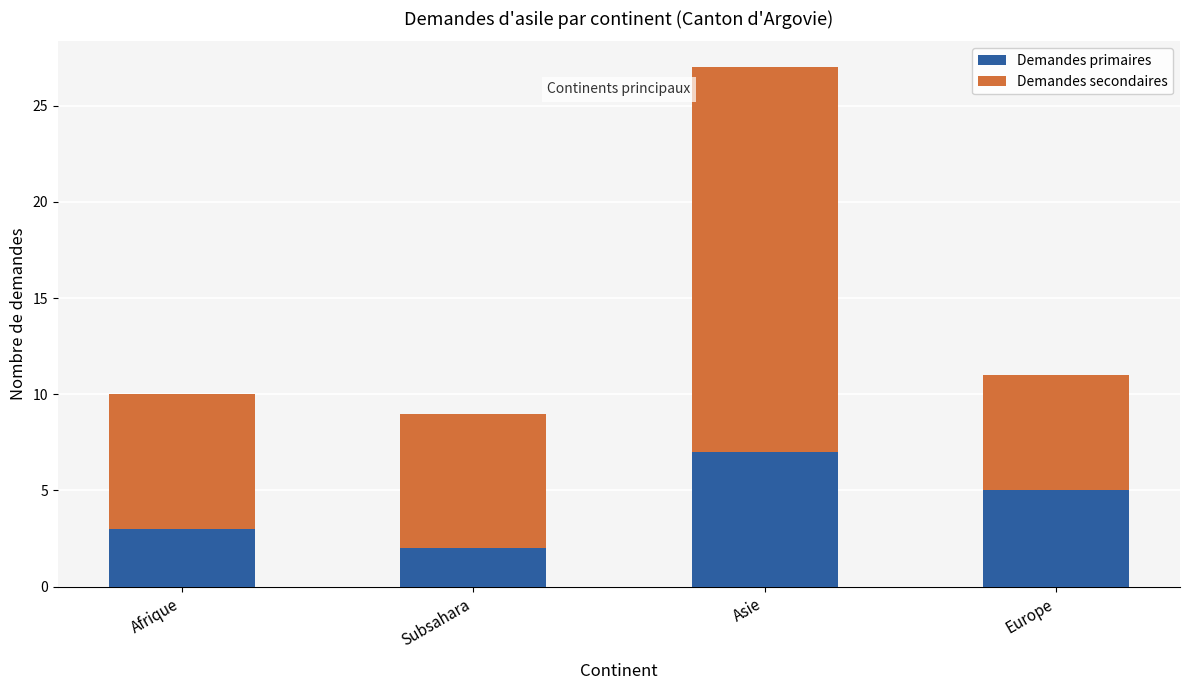

Reading left to right, list the values for the Demandes primaires series.

Afrique=3	Subsahara=2	Asie=7	Europe=5